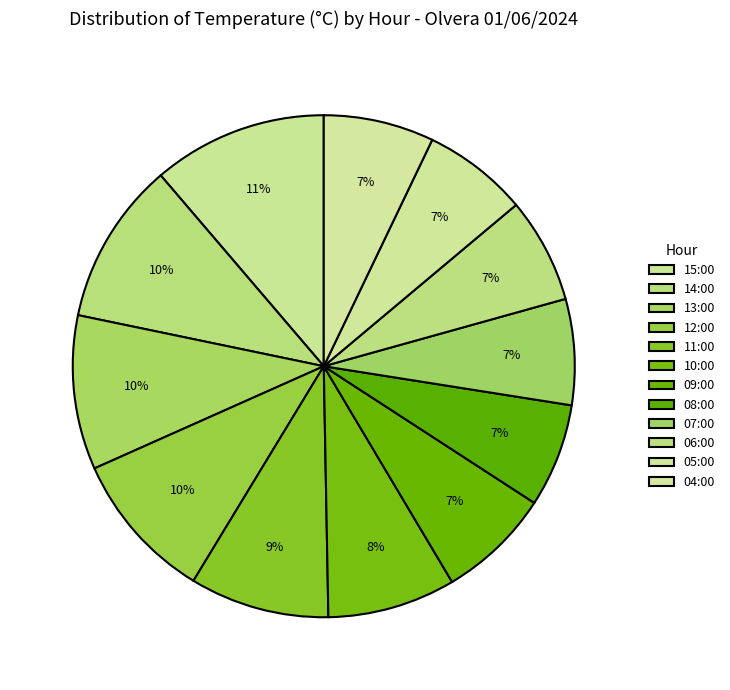

The 08:00 slice represents 1% of the pie. True or false?

False